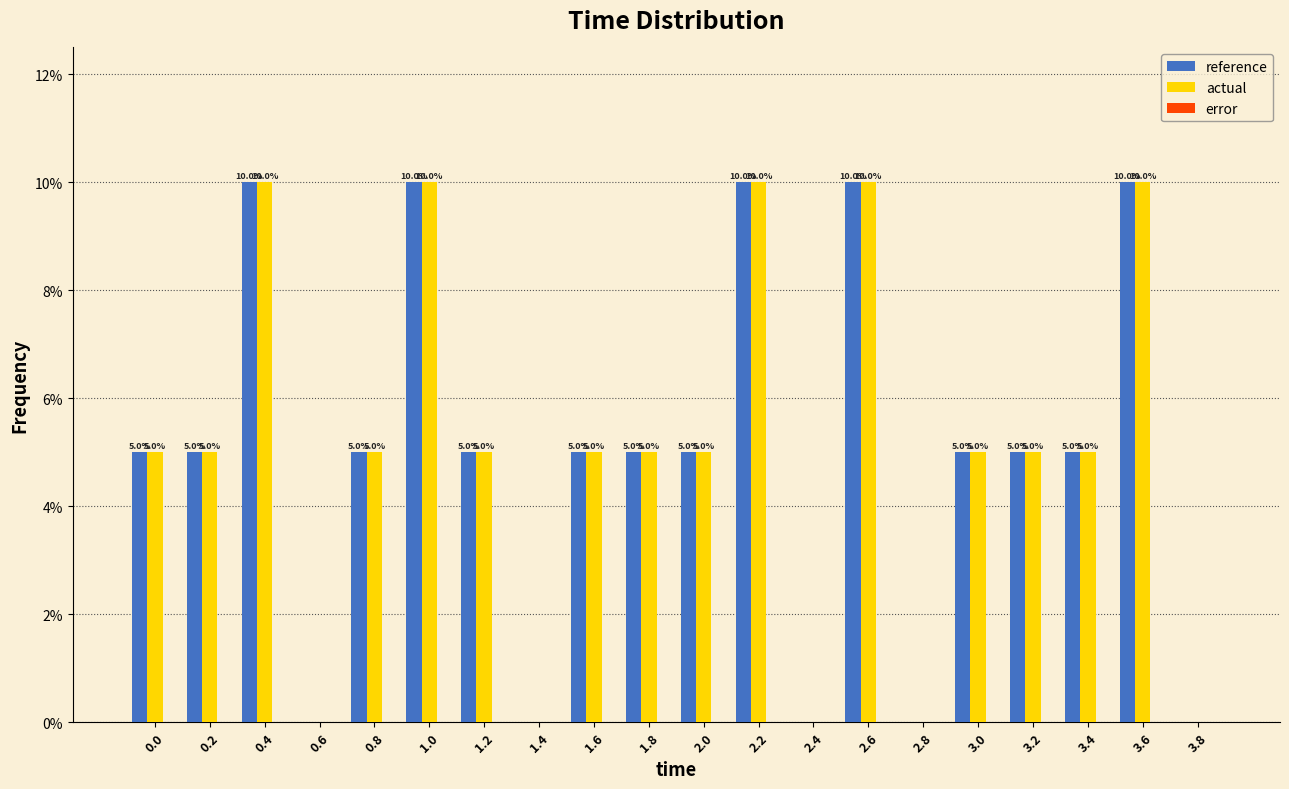

What is the approximate value of actual at 1.8?

5.0